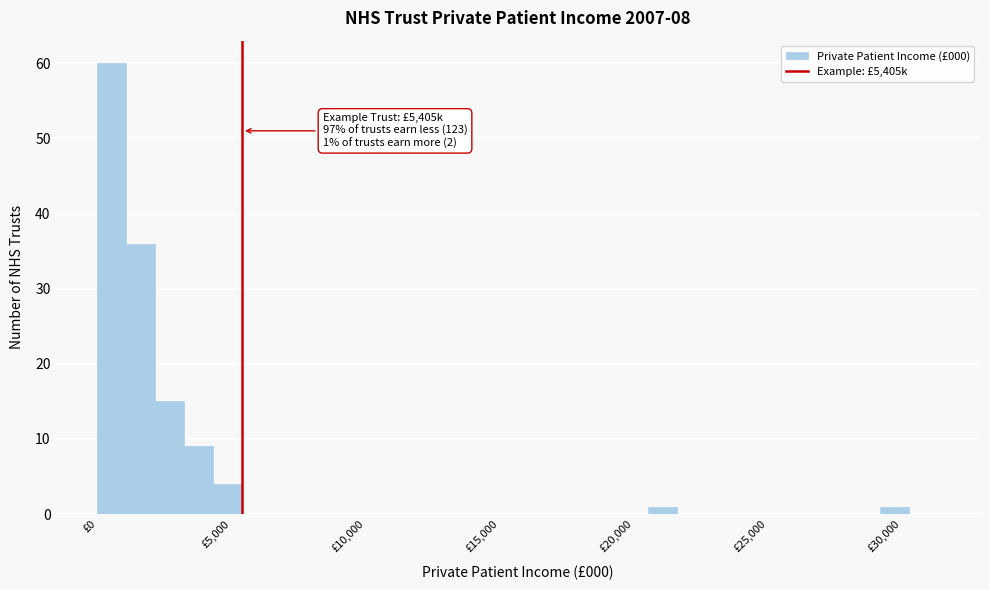

Around what value on the x-axis is the tallest bar? Give the approximate position of its centre, as read against the axis.

500